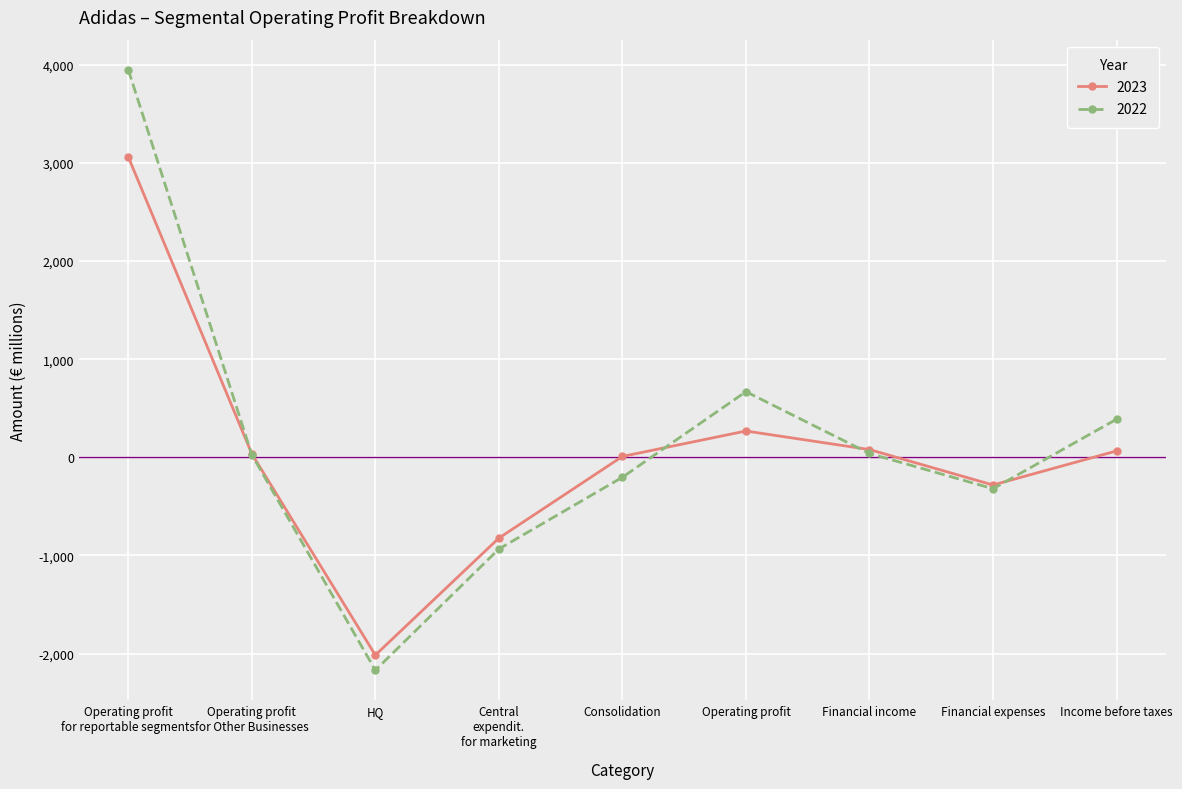

At which category does 2022 reach its first local valley?

HQ